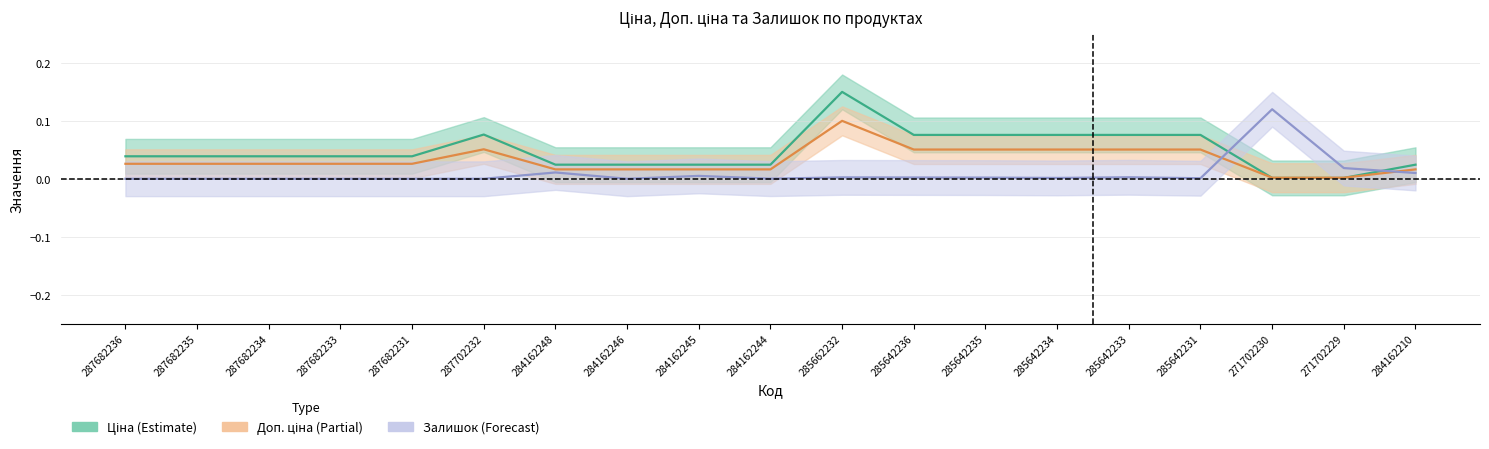

Which label corresponds to the smallest value in the chart?

287682236